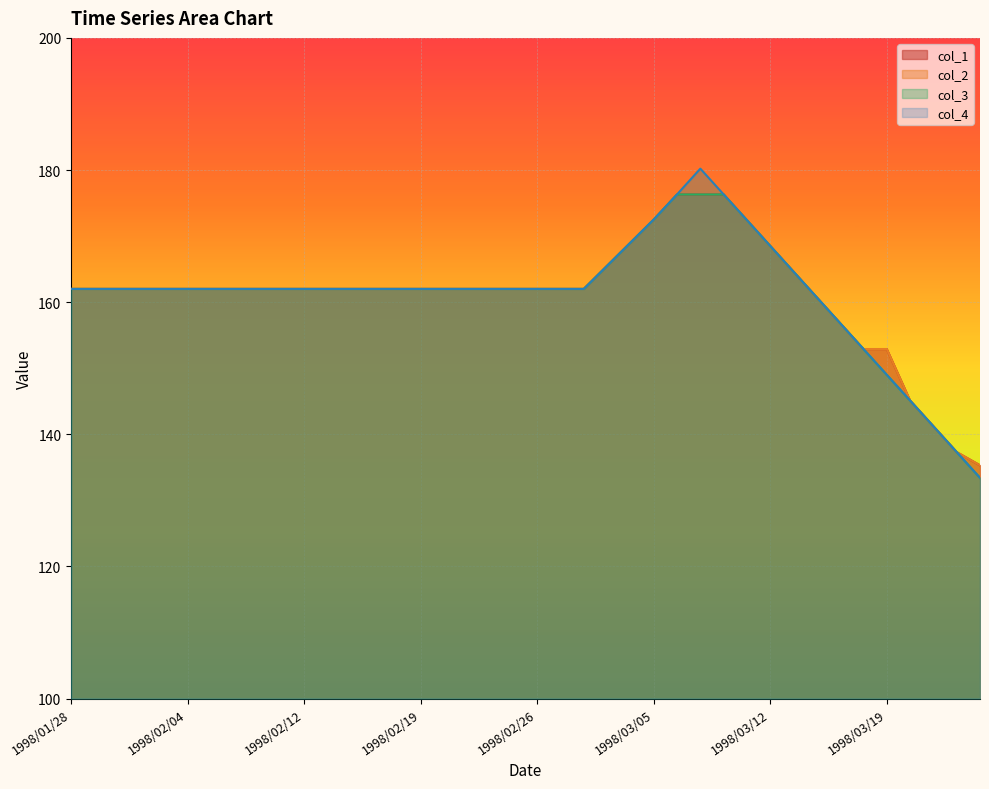

How many lines are shown in the chart?

4